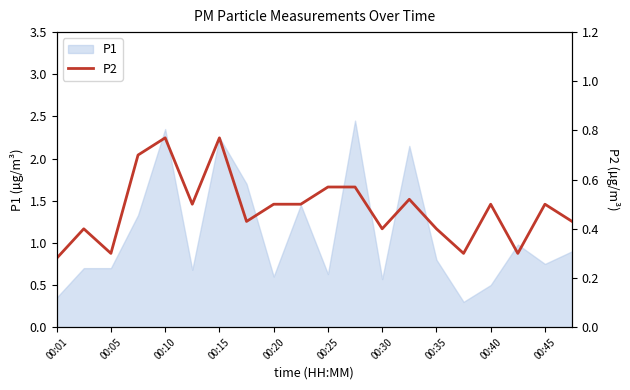

How many interior local valleys (lower than both neighbors) does the data have?

6